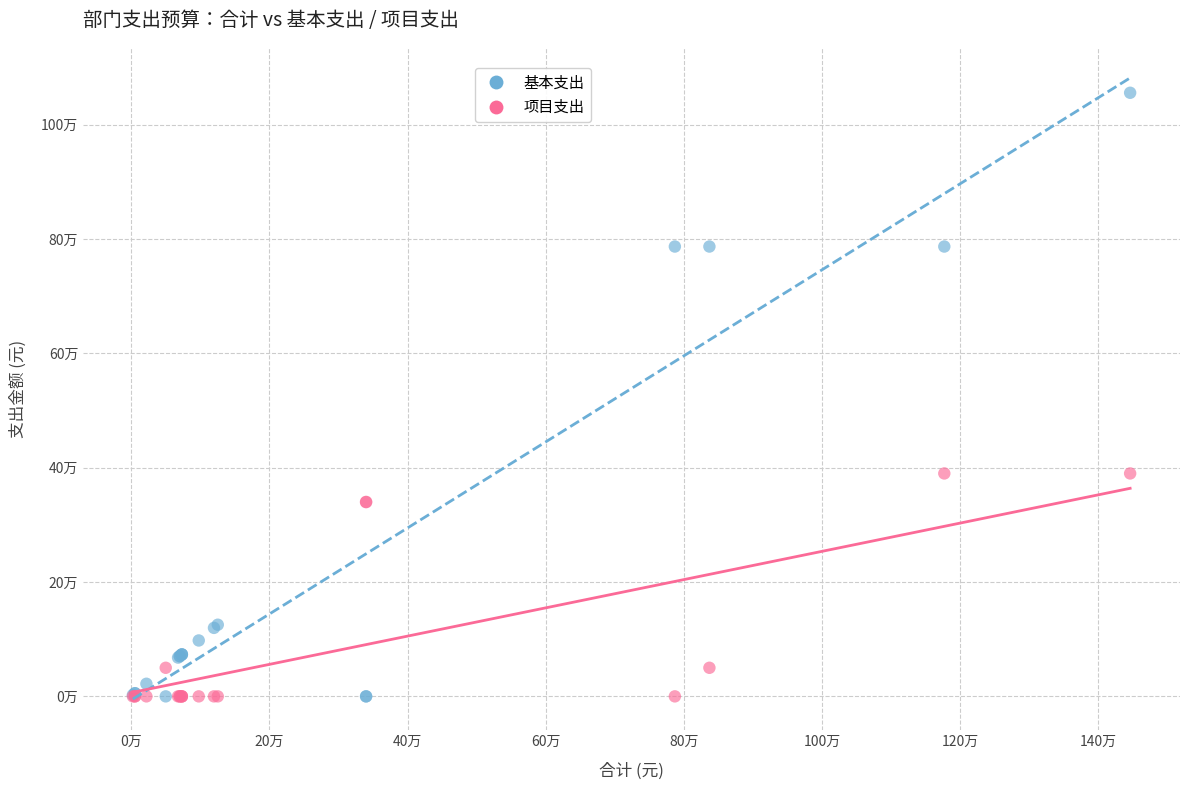

What are all the series names shown in the legend?

基本支出, 项目支出